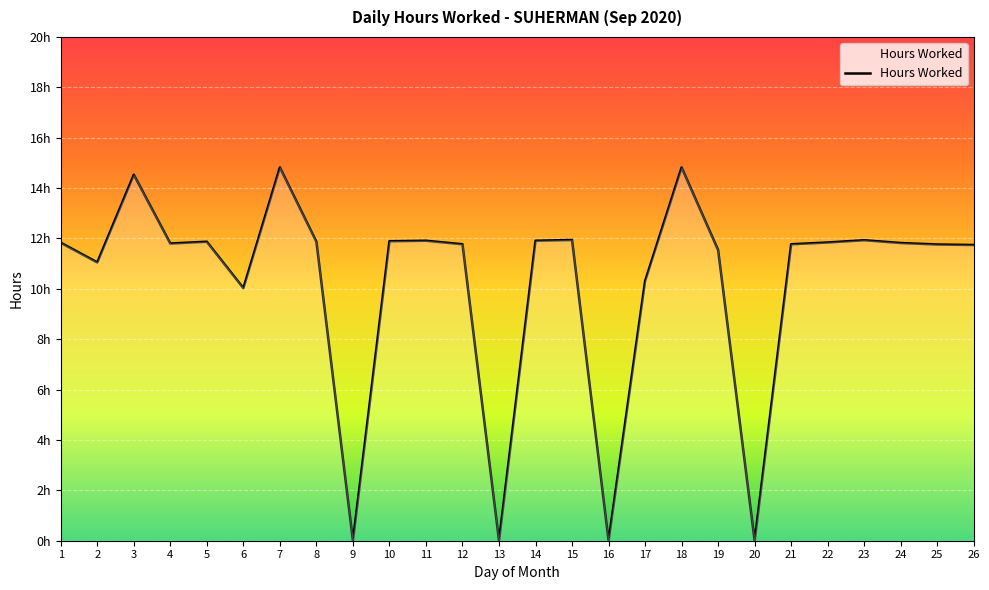

What is the ratio of the value at 5 to the value at 17?

1.2